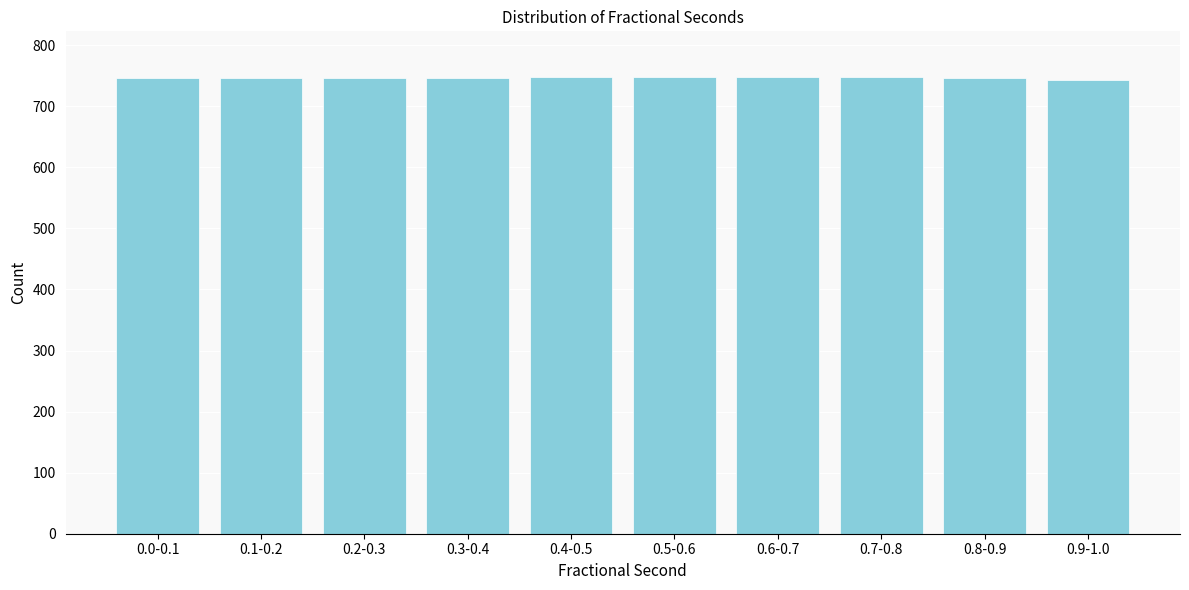

What is the sum of all values?

7470